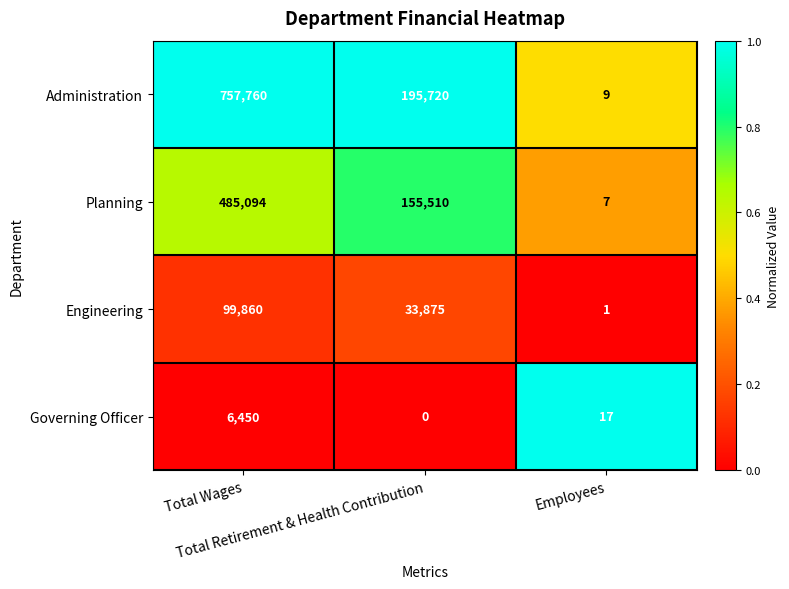

What is the sum of all Engineering values?

133736